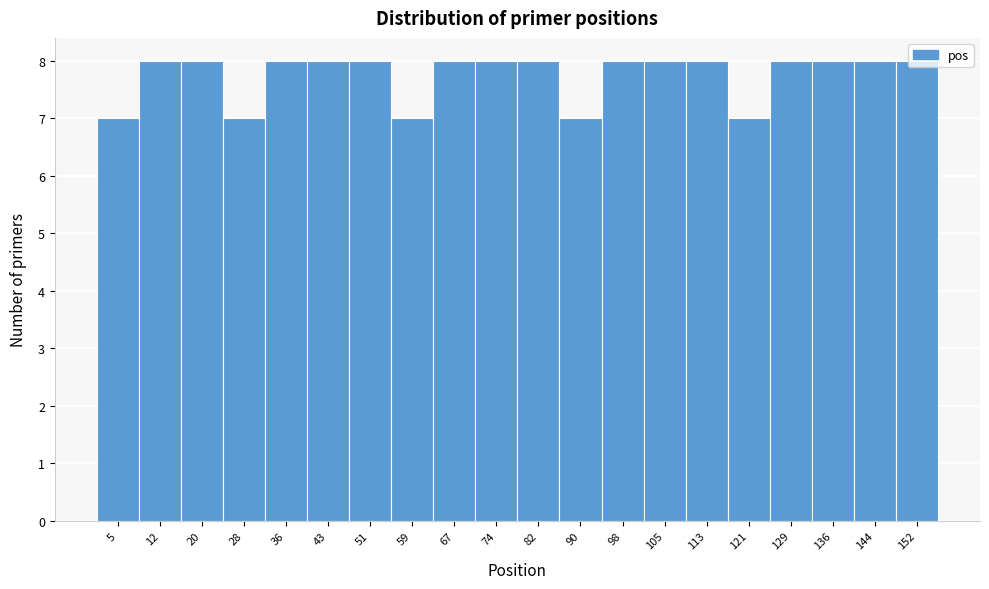

What is the sum of all values?

155